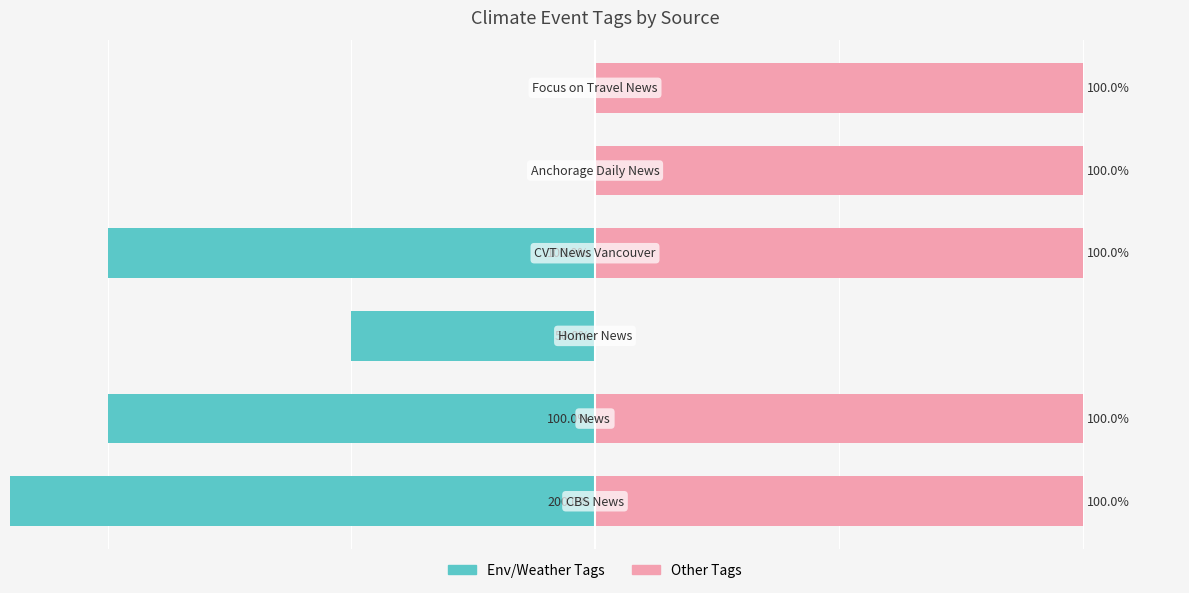

What is the difference between the highest and lowest values at 5?

100